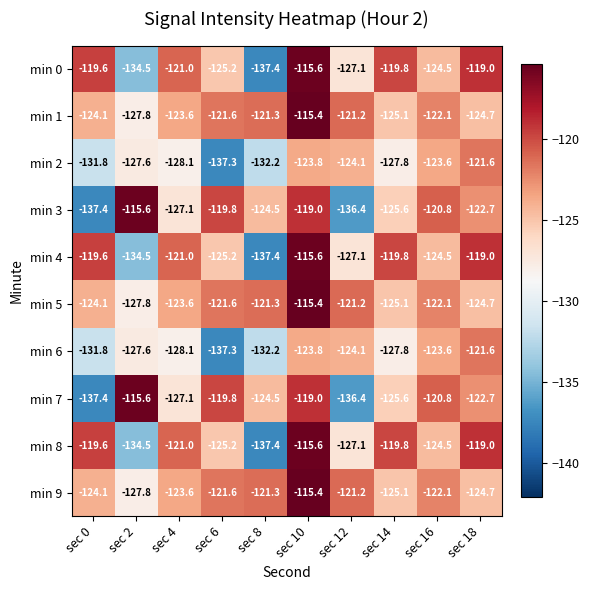

How many distinct data groups are displayed?

10